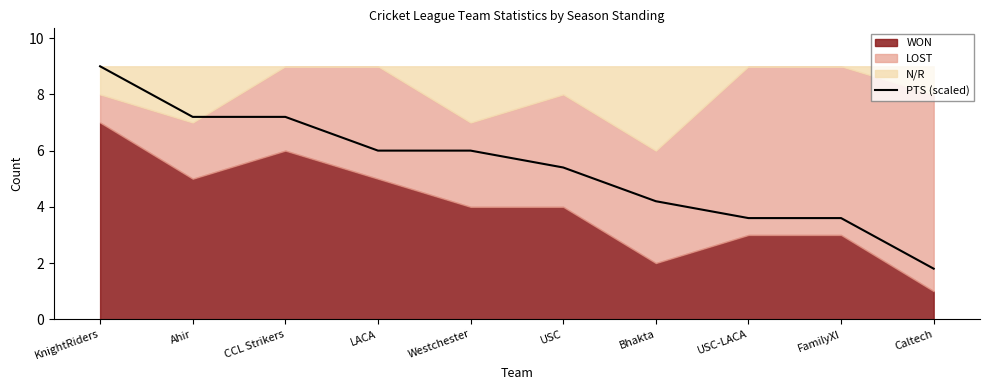

True or false: PTS (scaled) has a value of 1.9 at CCL Strikers.

False